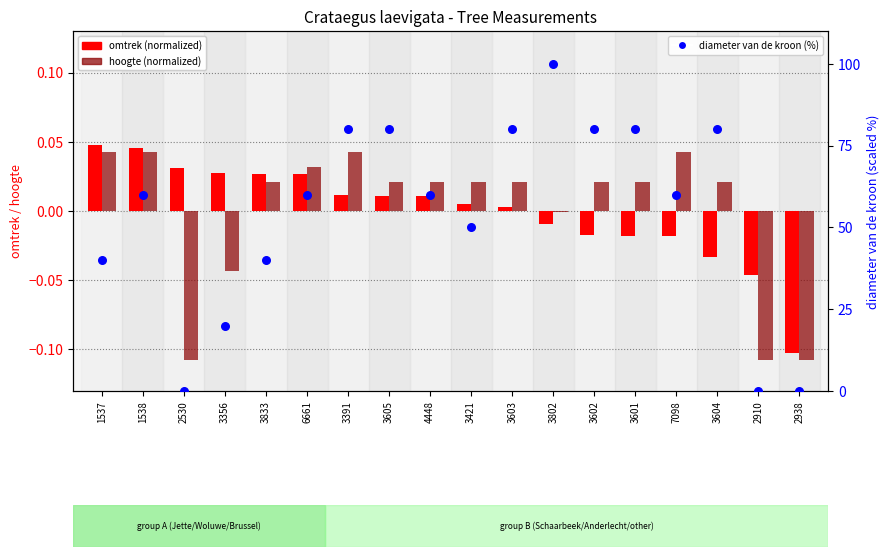

What is the total value across all series at 7098?

60.0